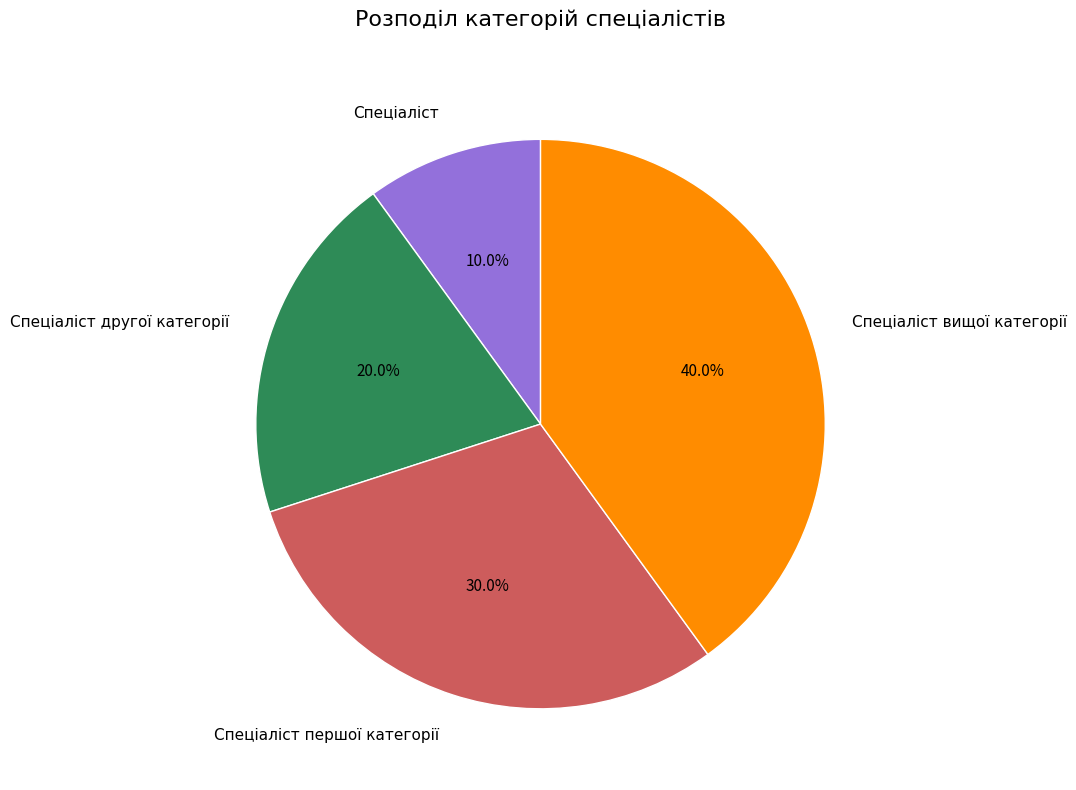

The Спеціаліст другої категорії slice represents 20% of the pie. True or false?

True